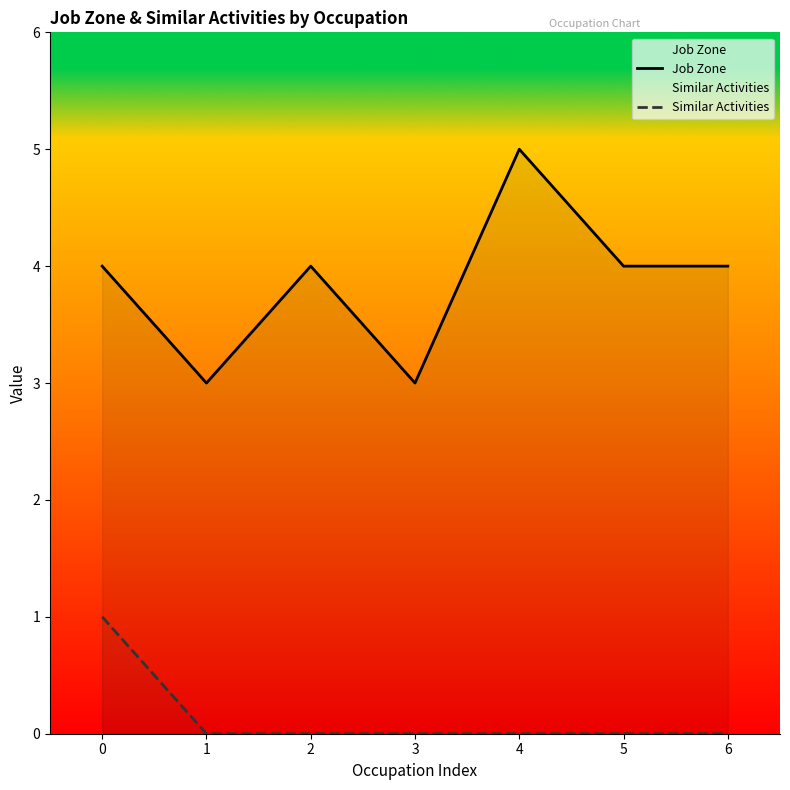

List the series in order of their overall mean, lowest first.

Similar Activities, Job Zone